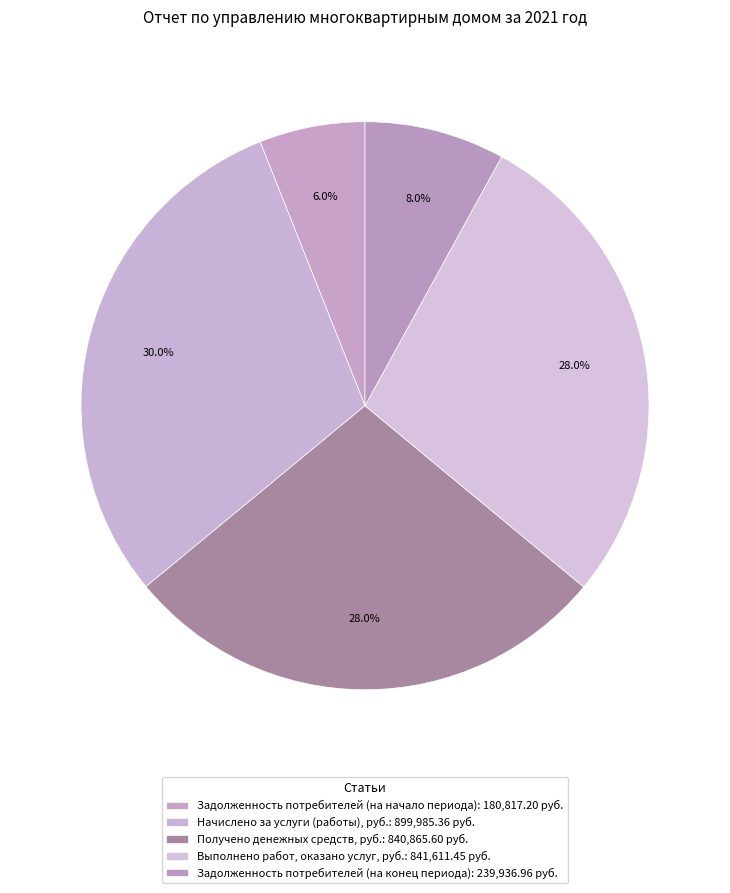

Is the sum of Получено денежных средств, руб. and Задолженность потребителей (на конец периода) greater than half?

No